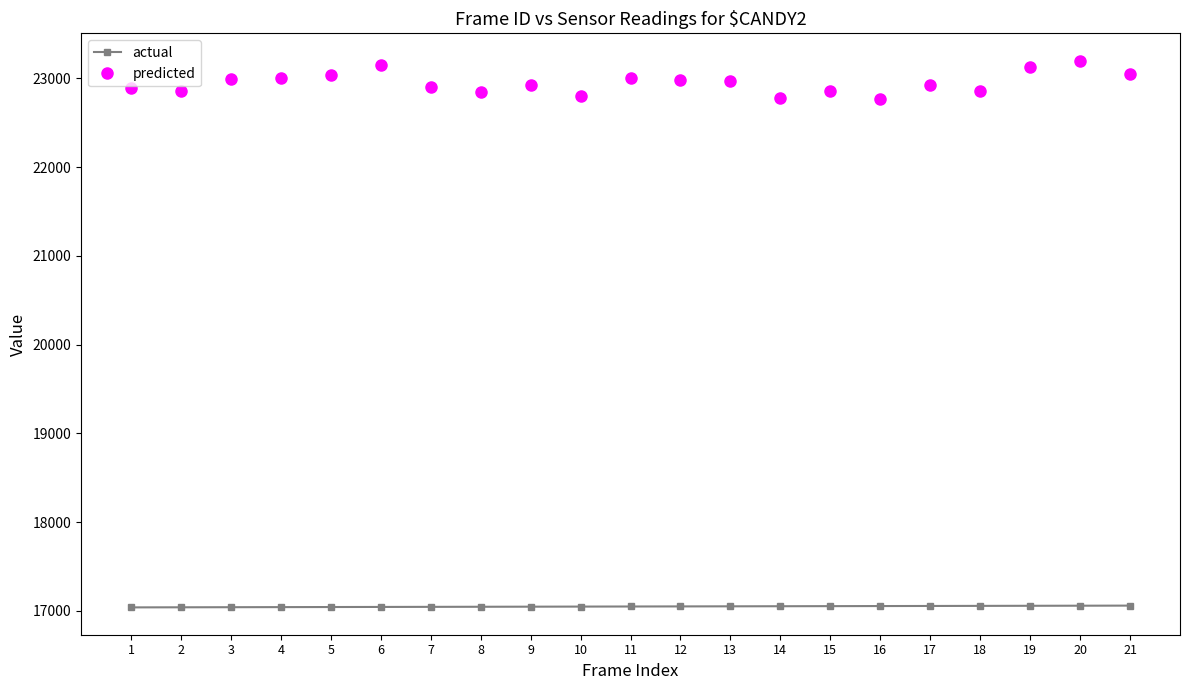

What is the minimum value for actual?

17039